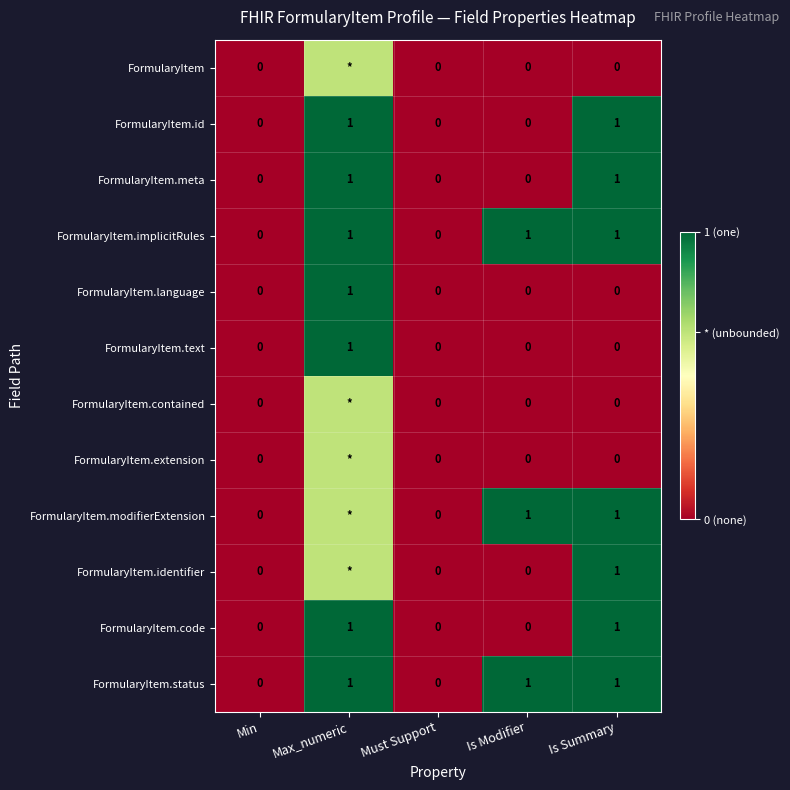

What is the total value across all series at Max_numeric?

10.2